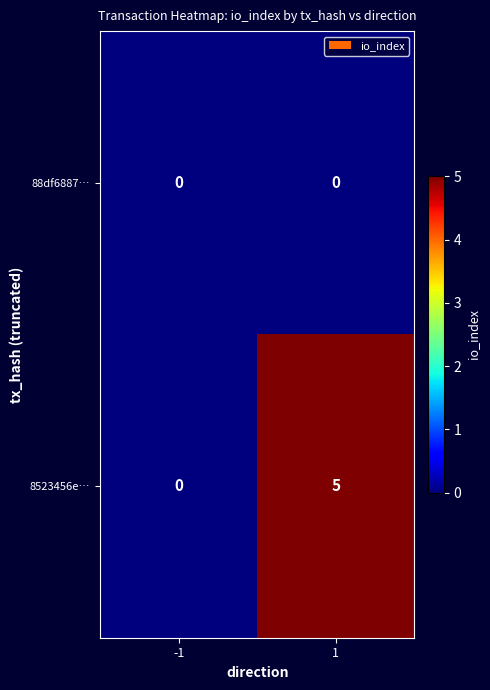

At which category is the sum across all series the highest?

1